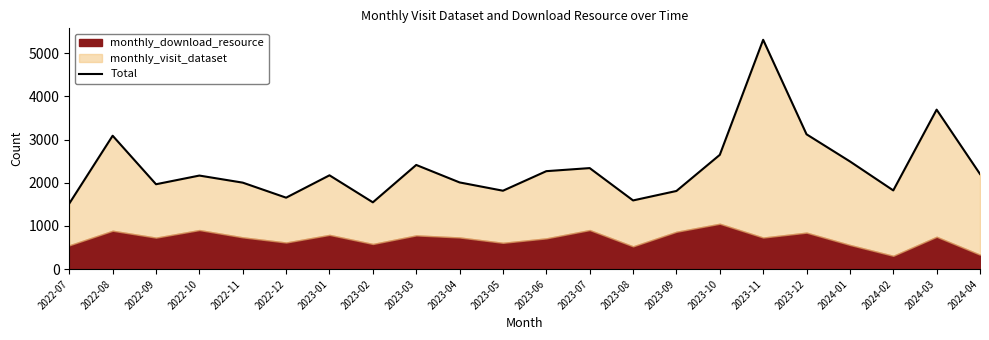

Reading left to right, what are all the values shown in this chart?

1519	3090	1966	2167	2003	1655	2173	1547	2413	2008	1816	2269	2340	1591	1810	2647	5312	3123	2495	1823	3694	2203